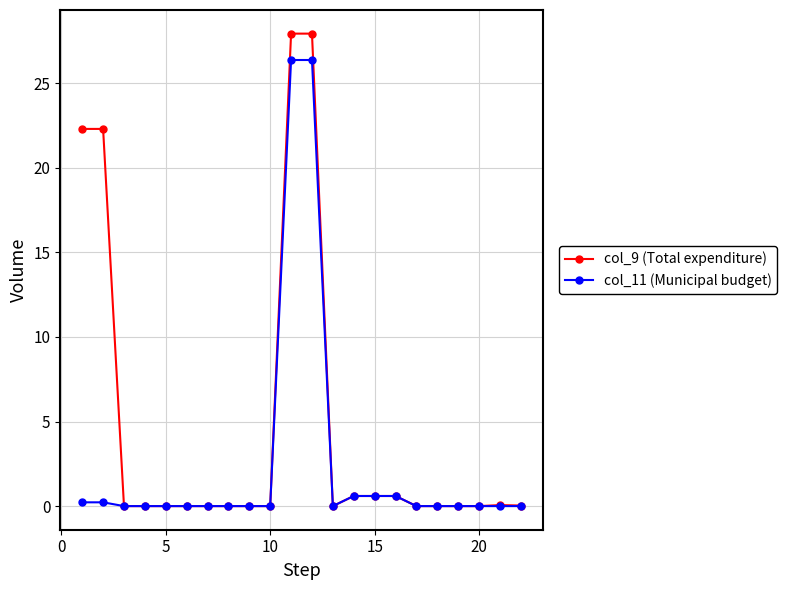

What are all the series names shown in the legend?

col_9 (Total expenditure), col_11 (Municipal budget)